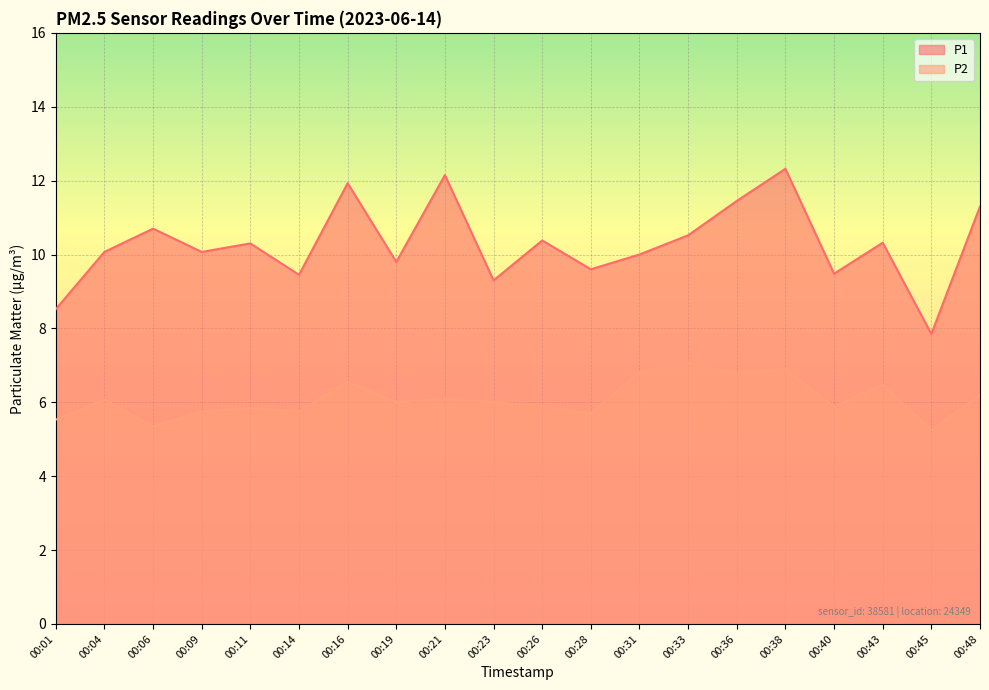

Reading left to right, what are all the values shown in this chart?

P1: 00:01=8.5	00:04=10.1	00:06=10.7	00:09=10.1	00:11=10.3	00:14=9.4	00:16=11.9	00:19=9.8	00:21=12.2	00:23=9.3	00:26=10.4	00:28=9.6	00:31=10.0	00:33=10.5	00:36=11.4	00:38=12.3	00:40=9.5	00:43=10.3	00:45=7.8	00:48=11.3
P2: 00:01=5.5	00:04=6.1	00:06=5.3	00:09=5.8	00:11=5.8	00:14=5.8	00:16=6.5	00:19=6.0	00:21=6.1	00:23=6.0	00:26=5.9	00:28=5.7	00:31=6.8	00:33=7.1	00:36=6.8	00:38=6.9	00:40=5.9	00:43=6.5	00:45=5.2	00:48=6.2